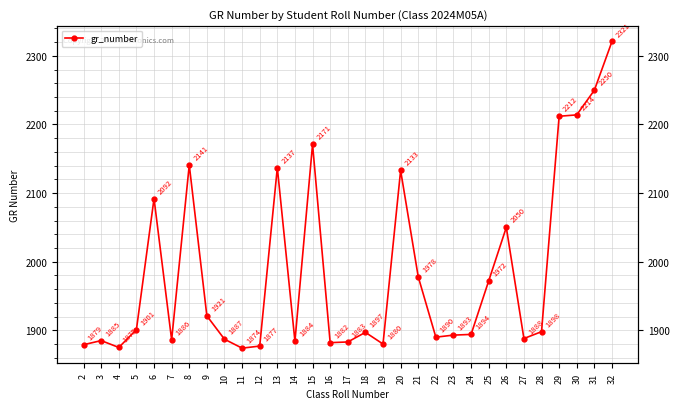

Between 23 and 18, which is larger?

18